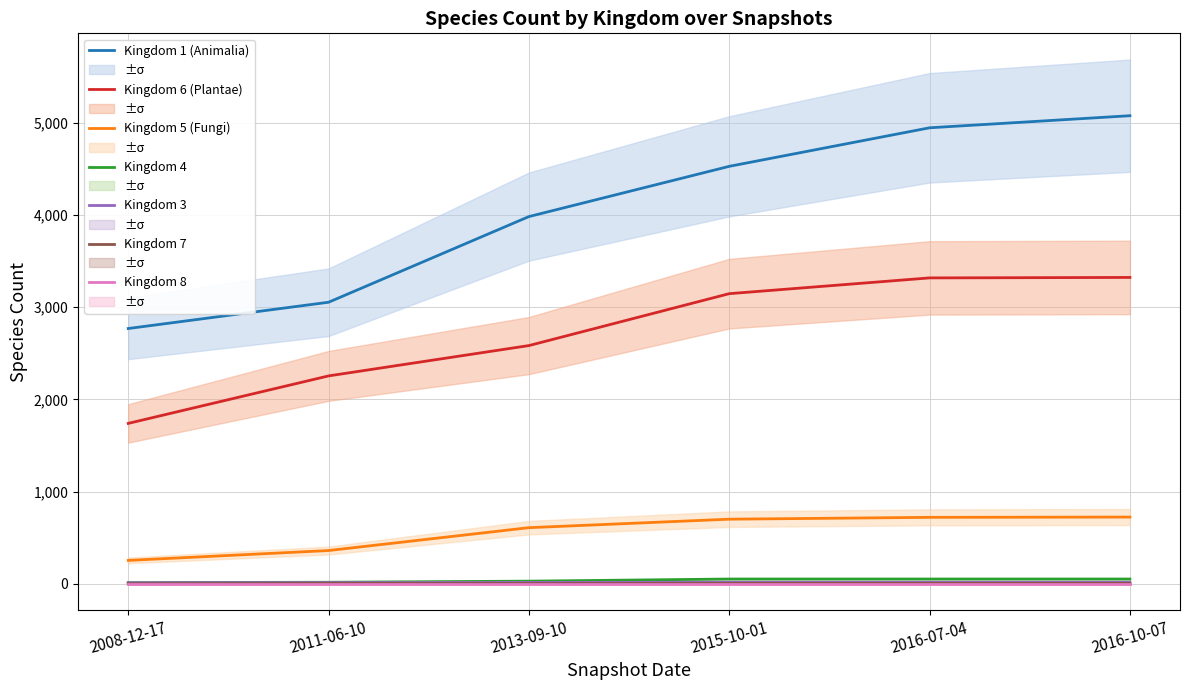

Between 2008-12-17 and 2011-06-10, which series saw the biggest shift?

Kingdom 6 (Plantae)